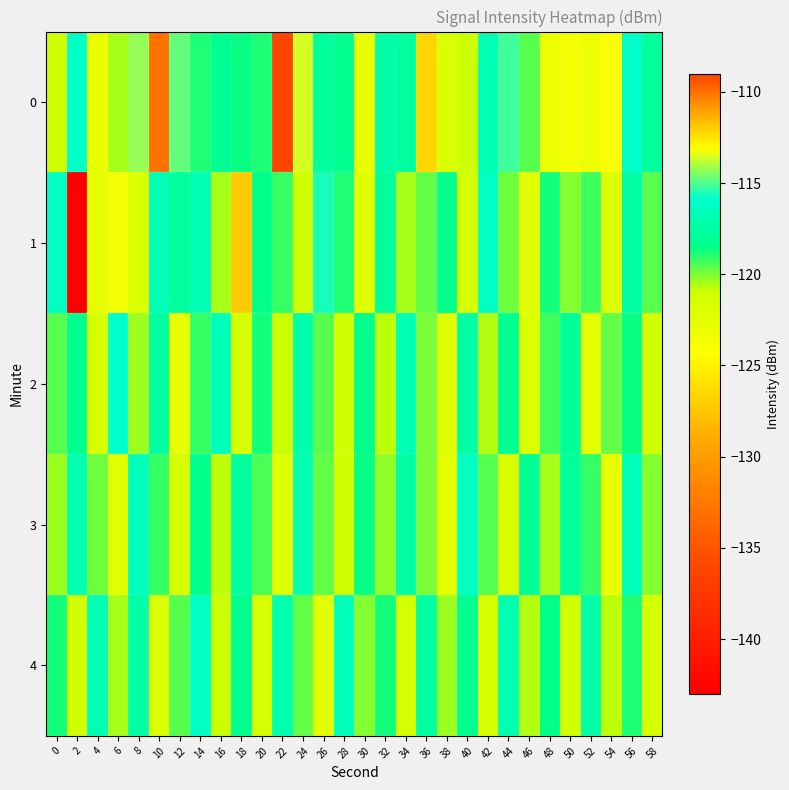

Reading right to left, what are all the values shown in this chart?

0: 58=-117.7	56=-116.0	54=-124.1	52=-123.2	50=-123.7	48=-123.2	46=-119.5	44=-115.1	42=-116.8	40=-121.0	38=-121.8	36=-126.7	34=-117.7	32=-117.3	30=-122.8	28=-118.2	26=-117.7	24=-113.5	22=-109.1	20=-118.9	18=-118.6	16=-118.1	14=-118.9	12=-114.7	10=-132.9	8=-114.3	6=-120.4	4=-122.8	2=-116.1	0=-121.1
1: 58=-119.6	56=-117.4	54=-121.9	52=-119.3	50=-120.1	48=-118.7	46=-122.4	44=-119.8	42=-116.2	40=-121.5	38=-118.3	36=-119.7	34=-120.5	32=-117.8	30=-122.1	28=-118.9	26=-115.6	24=-121.3	22=-119.2	20=-118.5	18=-127.3	16=-120.5	14=-116.8	12=-117.7	10=-116.8	8=-121.9	6=-123.6	4=-122.6	2=-142.8	0=-116.2
2: 58=-121.2	56=-118.6	54=-119.7	52=-122.5	50=-117.9	48=-119.3	46=-121.8	44=-118.1	42=-120.6	40=-117.5	38=-122.2	36=-119.9	34=-116.8	32=-120.7	30=-118.4	28=-121.1	26=-119.6	24=-117.2	22=-120.9	20=-118.8	18=-121.4	16=-116.7	14=-119.1	12=-122.8	10=-117.6	8=-120.3	6=-115.9	4=-121.7	2=-118.2	0=-119.5
3: 58=-120.1	56=-116.6	54=-122.8	52=-119.2	50=-117.8	48=-120.5	46=-118.1	44=-121.7	42=-119.5	40=-116.3	38=-122.6	36=-119.9	34=-117.4	32=-120.2	30=-118.6	28=-121.3	26=-119.7	24=-116.9	22=-122.1	20=-119.4	18=-117.7	16=-120.8	14=-118.3	12=-121.6	10=-119.2	8=-116.5	6=-122.3	4=-119.8	2=-117.1	0=-120.4
4: 58=-121.5	56=-118.9	54=-120.8	52=-117.3	50=-121.1	48=-118.5	46=-120.6	44=-116.9	42=-121.7	40=-118.2	38=-120.3	36=-117.6	34=-121.4	32=-118.8	30=-120.1	28=-116.5	26=-122.3	24=-119.7	22=-117.1	20=-121.6	18=-118.4	16=-120.9	14=-116.2	12=-119.6	10=-121.9	8=-117.3	6=-120.5	4=-116.8	2=-121.2	0=-118.7